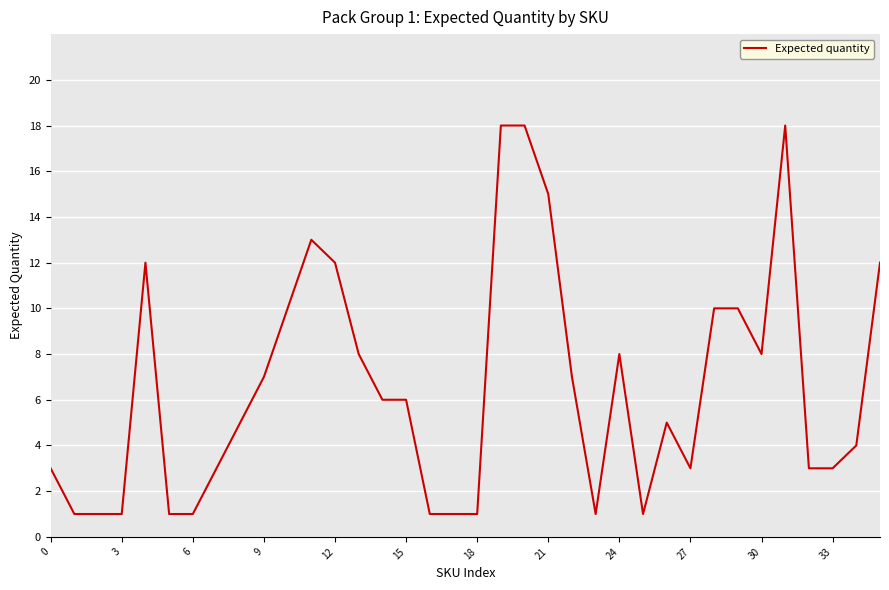

How many lines are shown in the chart?

1